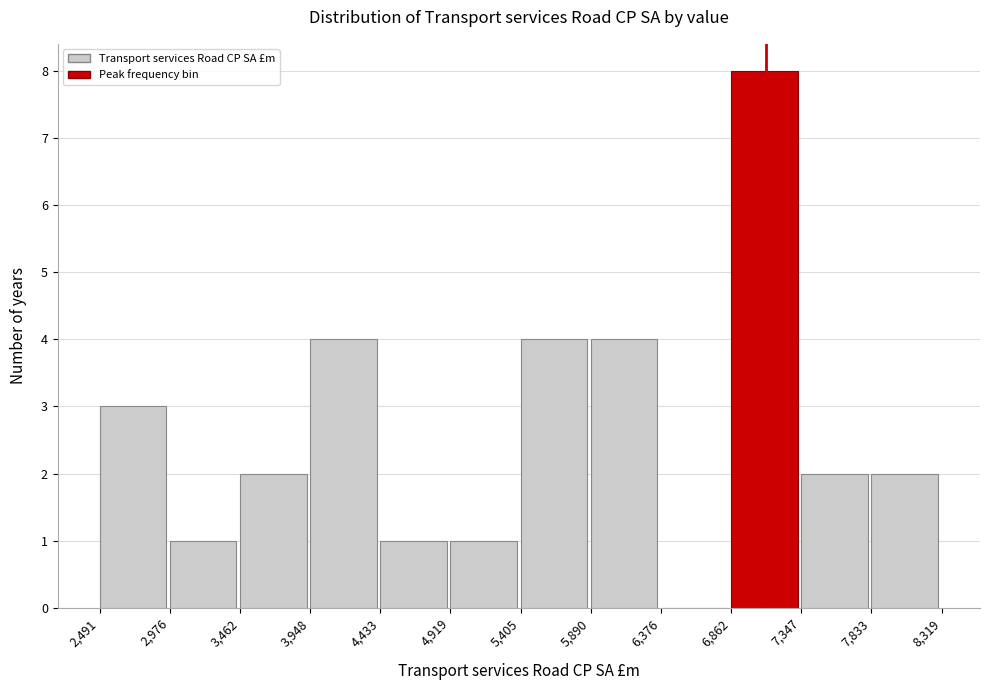

What is the height of the bar covering 4,433 to 4,919 on the x-axis? The values are not printed on the chart, so give them approximately, as read against the axis.

1